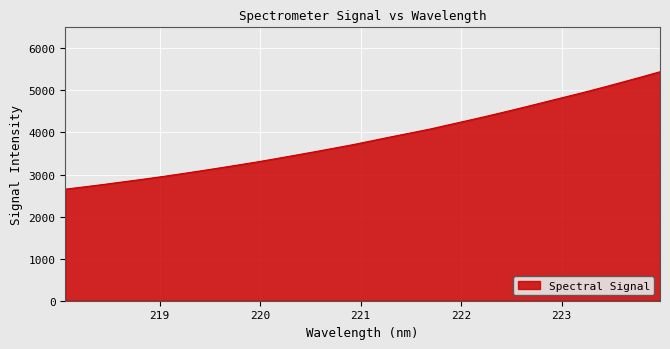

What is the difference between the maximum and minimum values?

2792.0